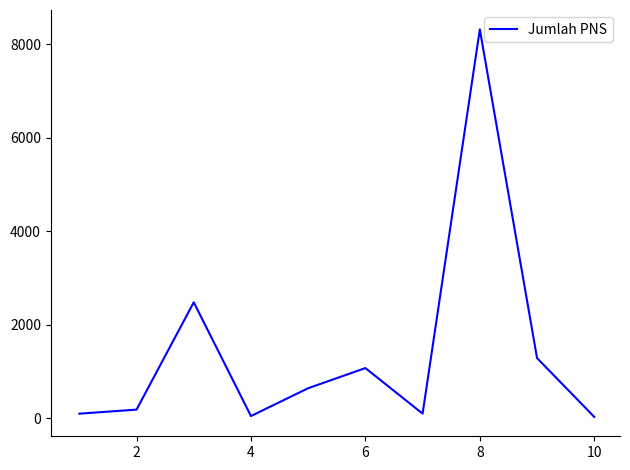

What is the maximum value shown in the chart?

8323